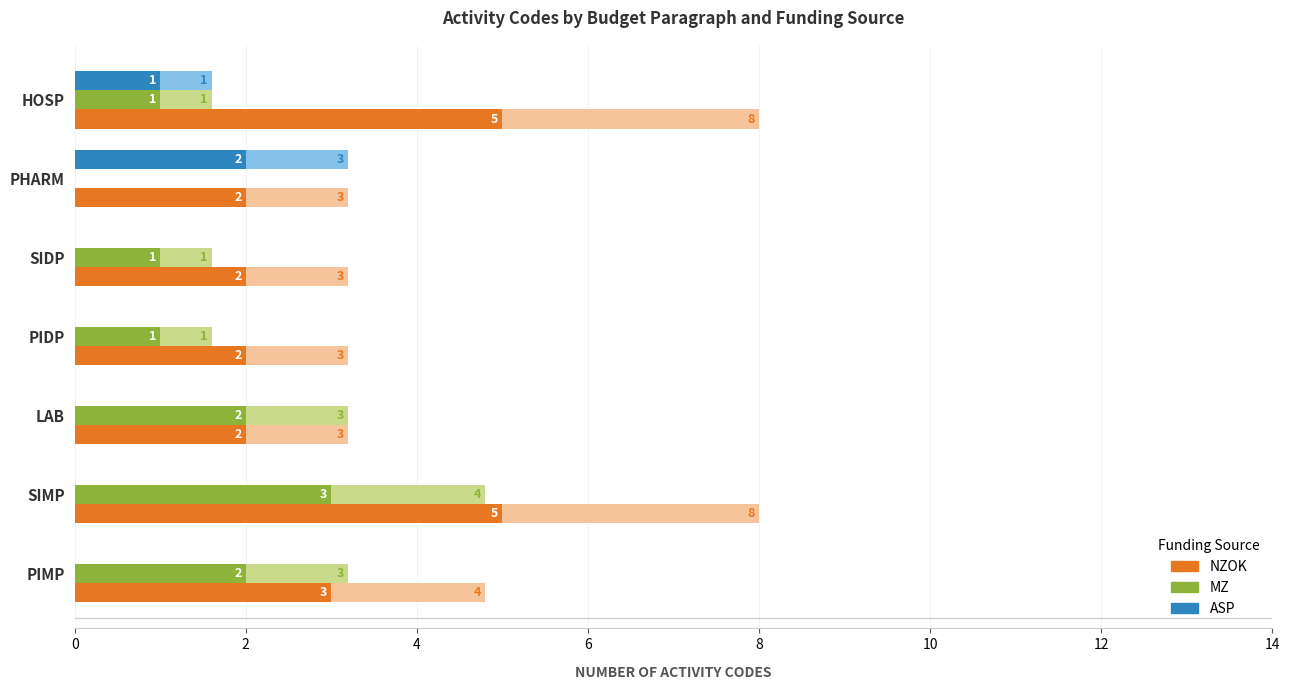

What is the difference between the highest and lowest values at PIDP?

2